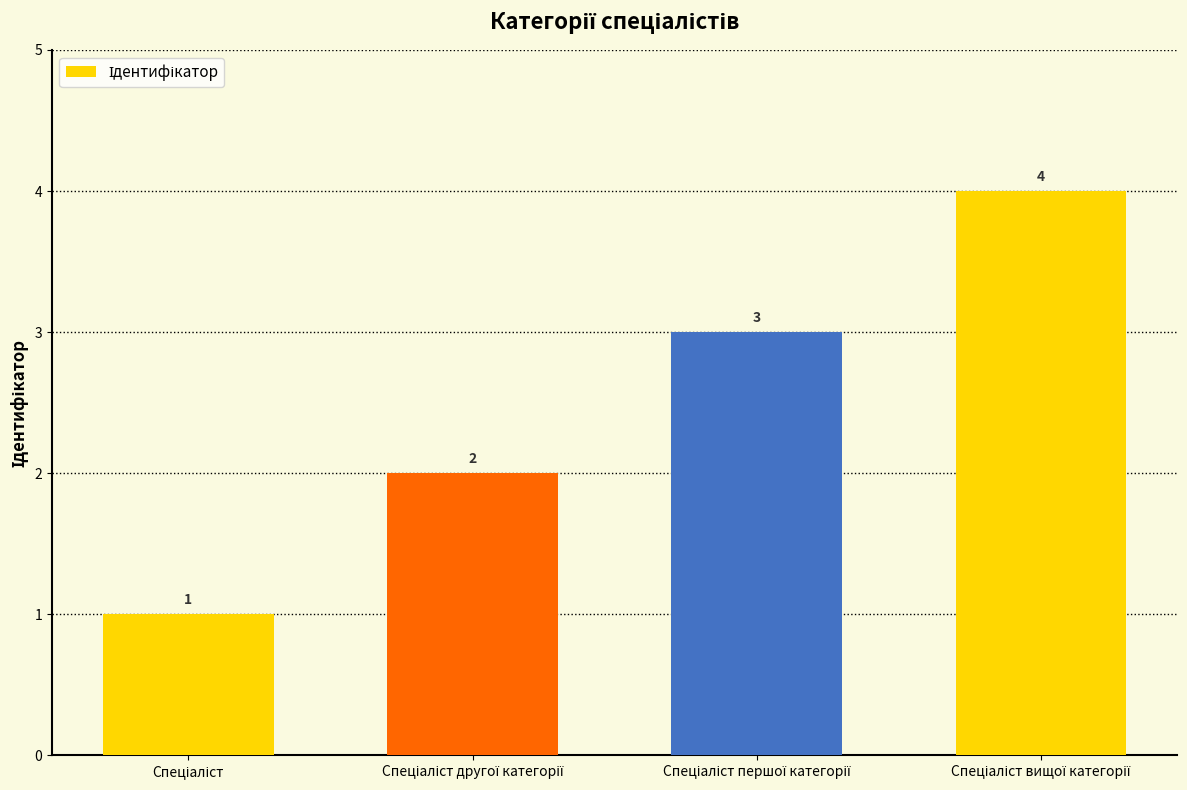

What is the sum of all values?

10